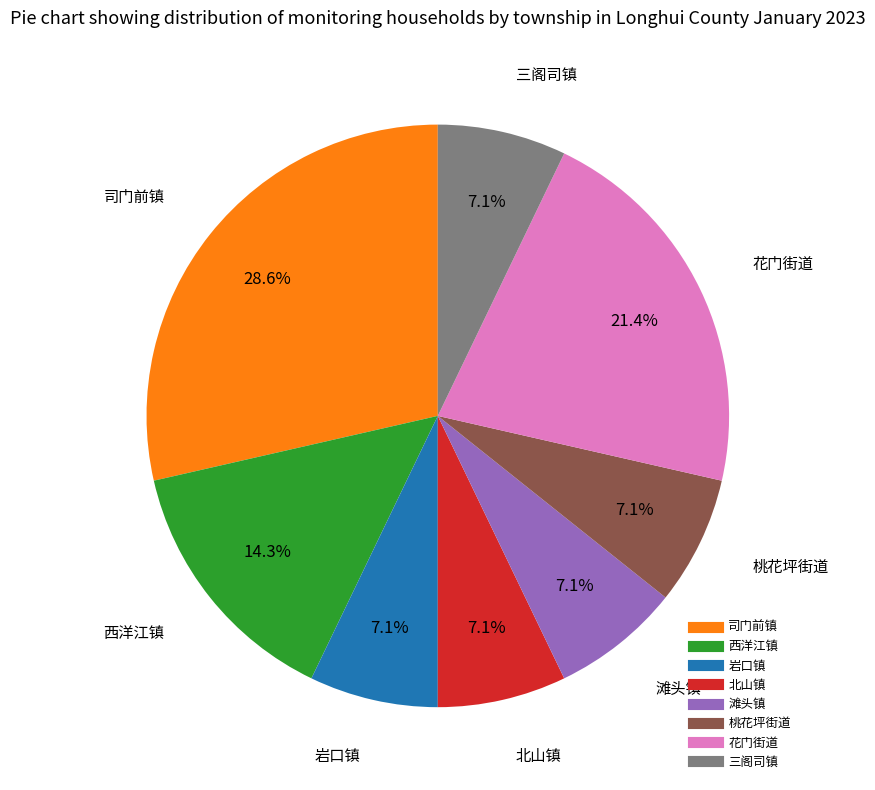

True or false: 司门前镇 accounts for 29% of the total.

True